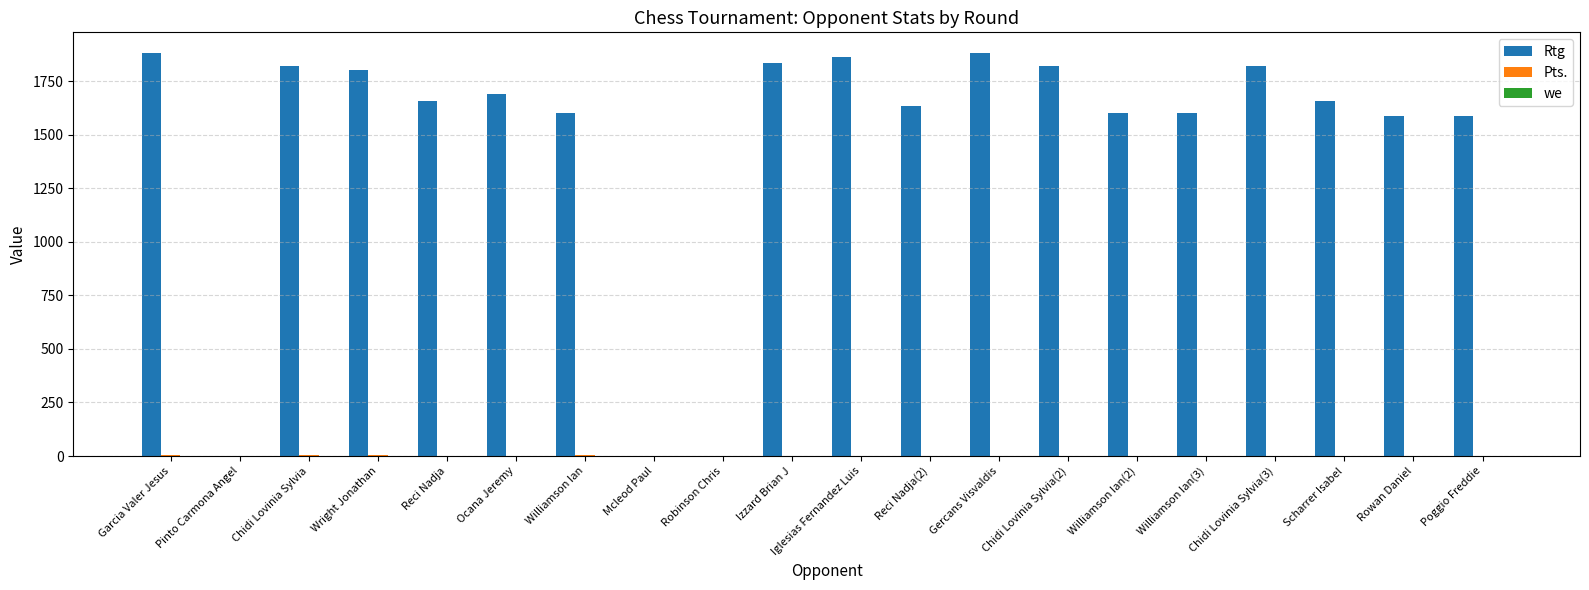

What is the sum of all Rtg values?

29338.0